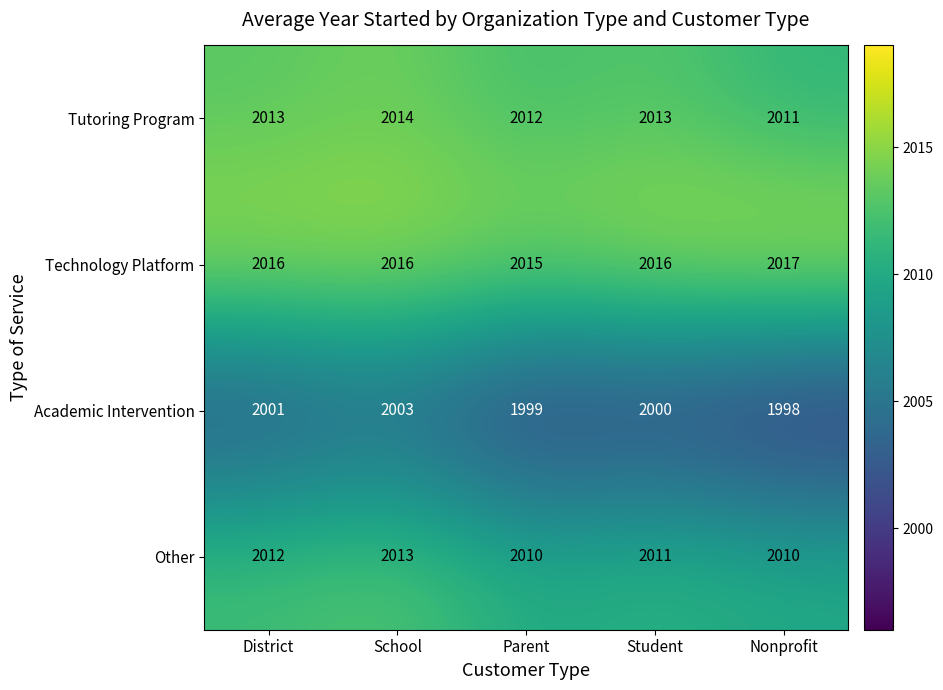

What is the minimum value shown in the chart?

1998